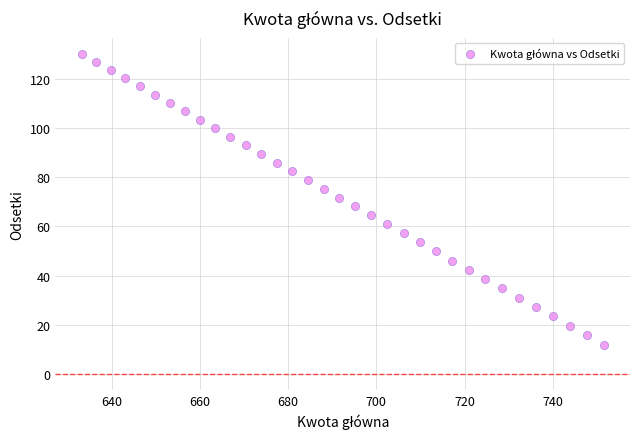

What is the range of X values (max minus min)?

118.4